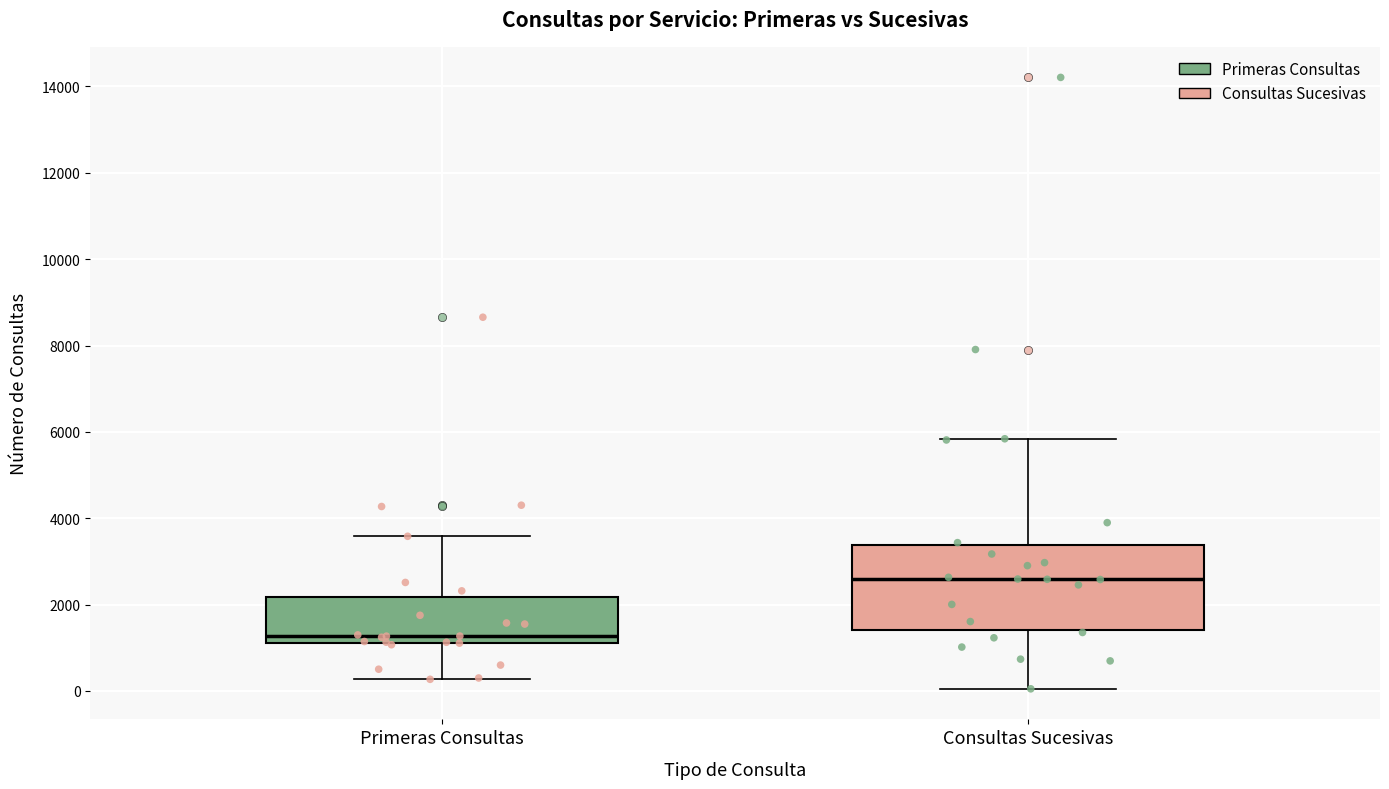

Reading left to right, transcribe this box plot: for each box, give where its median line is, the range the box spans, and where its two whiskers end, as read against the y-axis. The values are not printed on the chart, so give them approximately, as read against the axis.

Primeras Consultas: median 1200 (just above the box's lower edge), box 1200 to 2200, whiskers 200 to 3600
Consultas Sucesivas: median 2600, box 1400 to 3400, whiskers 0 to 5800